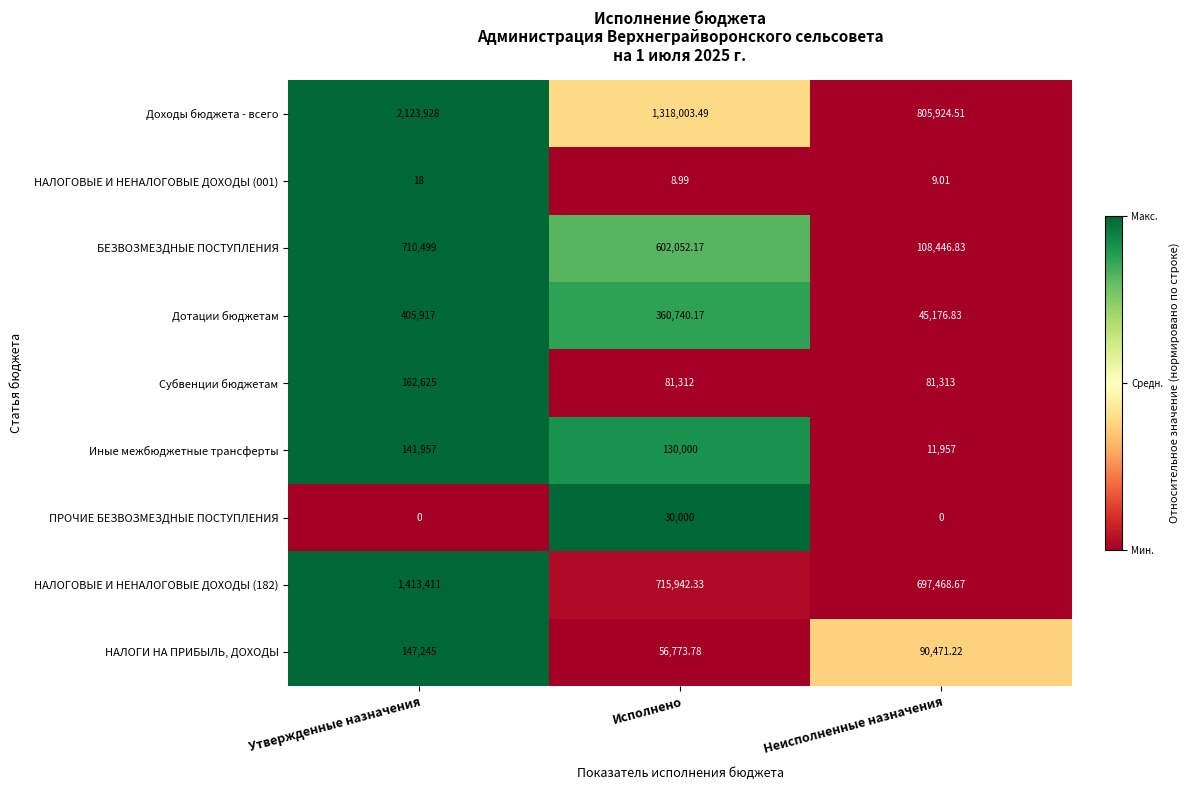

Rank the categories by БЕЗВОЗМЕЗДНЫЕ ПОСТУПЛЕНИЯ value from lowest to highest.

Неисполненные назначения, Исполнено, Утвержденные назначения